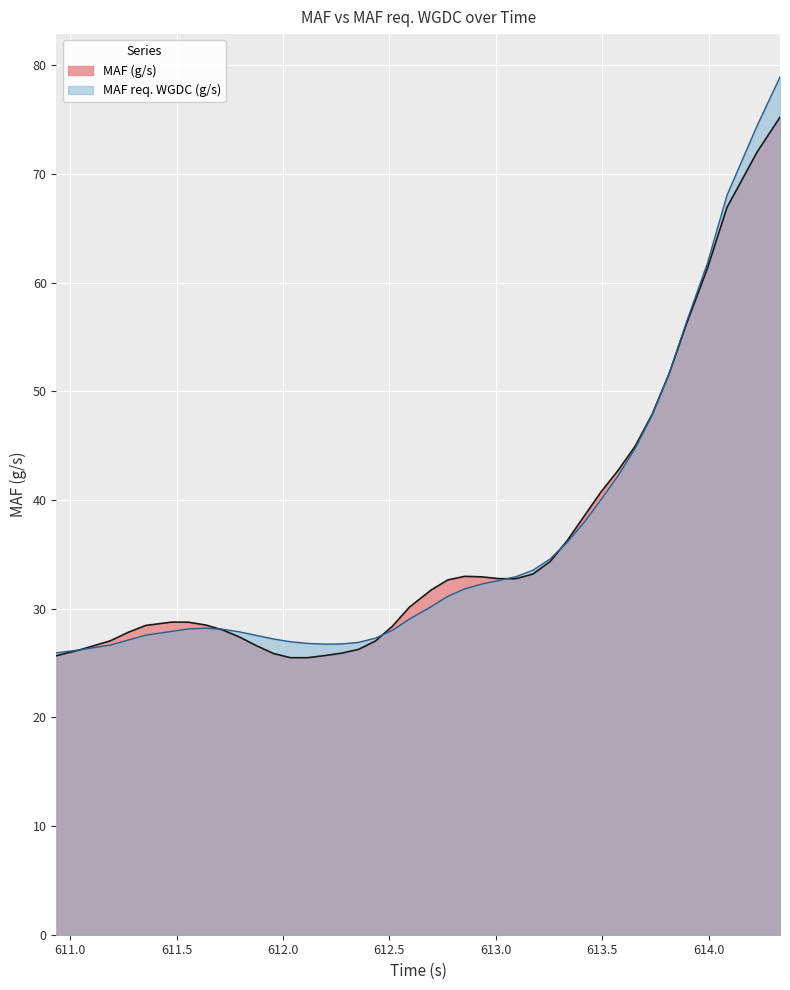

At 613.5, list the series in order from smallest to largest.

MAF req. WGDC (g/s), MAF (g/s)